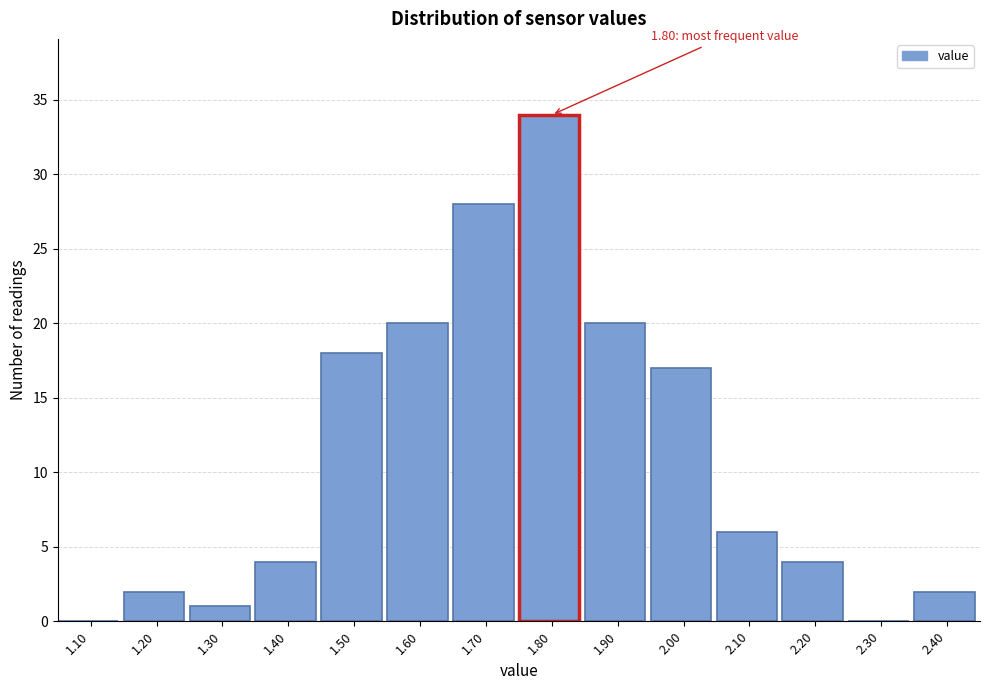

Reading right to left, transcribe all the data shown in this chart.

2.40=2	2.30=0	2.20=4	2.10=6	2.00=17	1.90=20	1.80=34	1.70=28	1.60=20	1.50=18	1.40=4	1.30=1	1.20=2	1.10=0